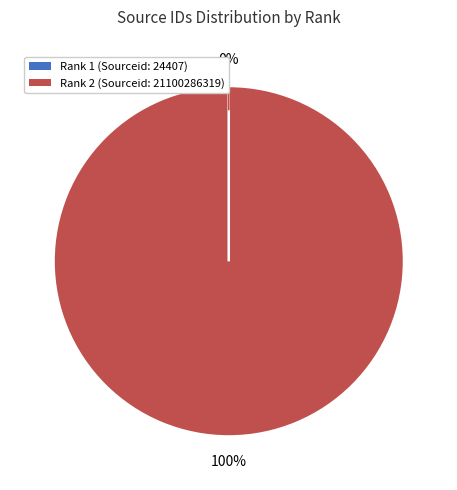

Is there a majority slice in this chart?

Yes